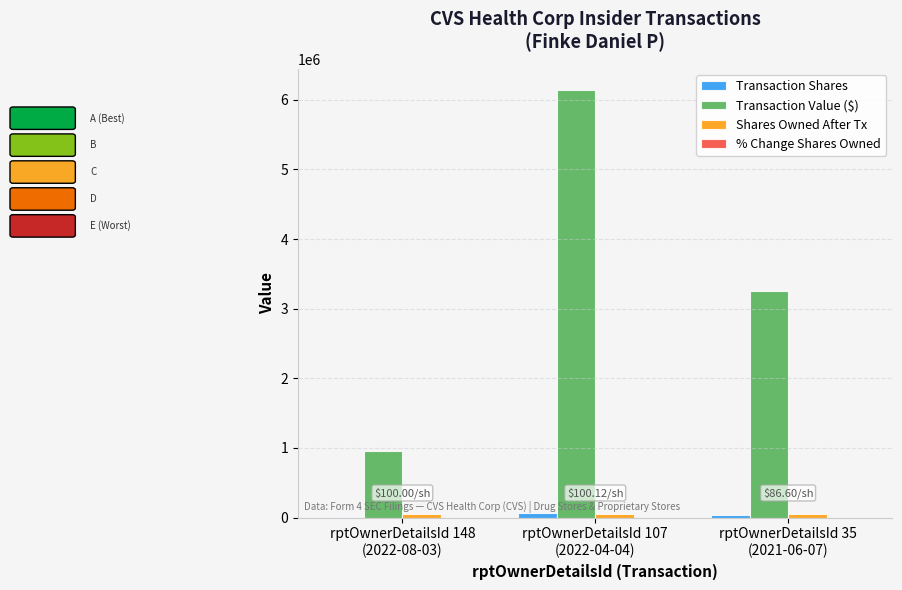

Which series has the largest total across all categories?

Transaction Value ($)